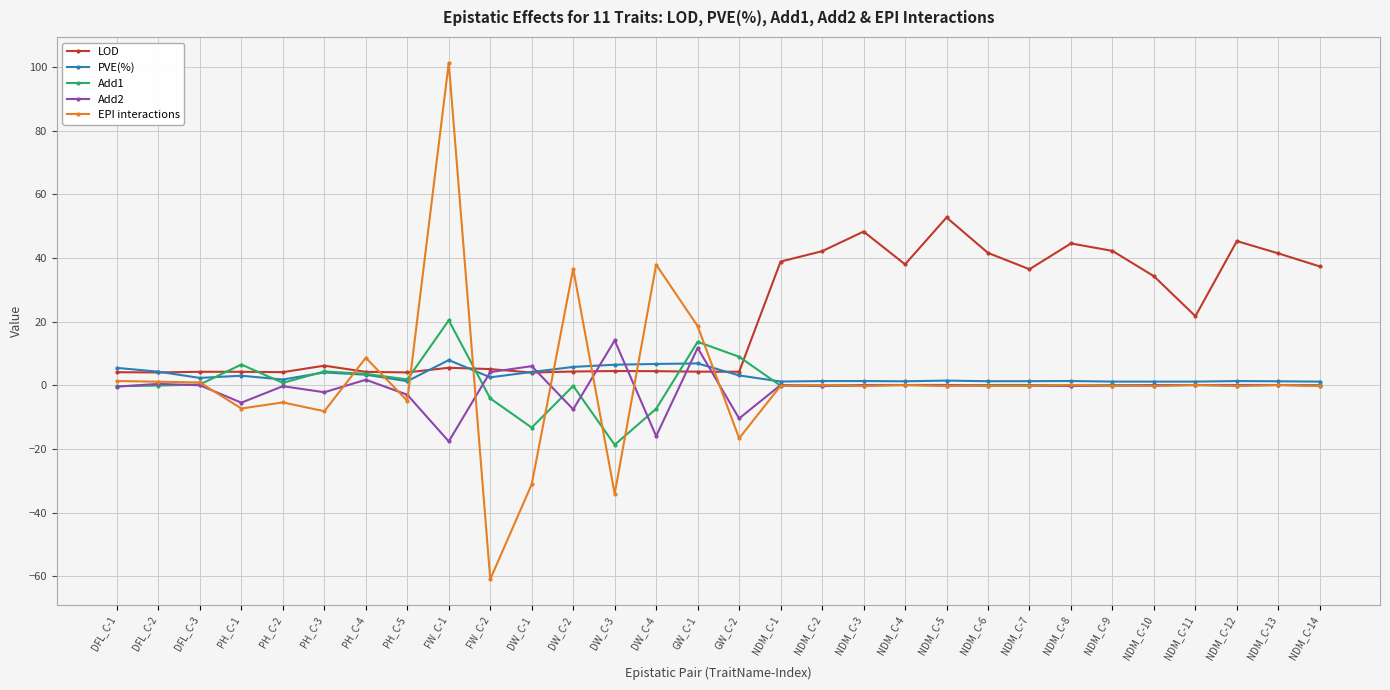

What is the value of the LOD point at the 11th from the left?

4.0